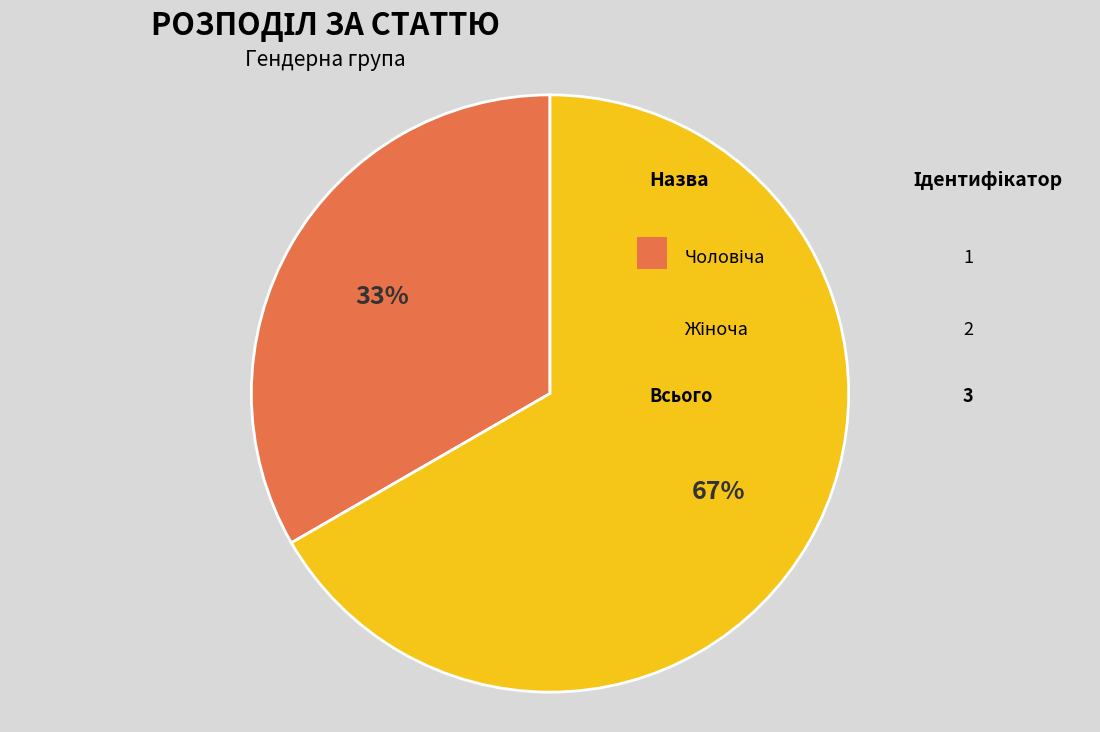

To the nearest percent, what is the average slice percentage?

50%